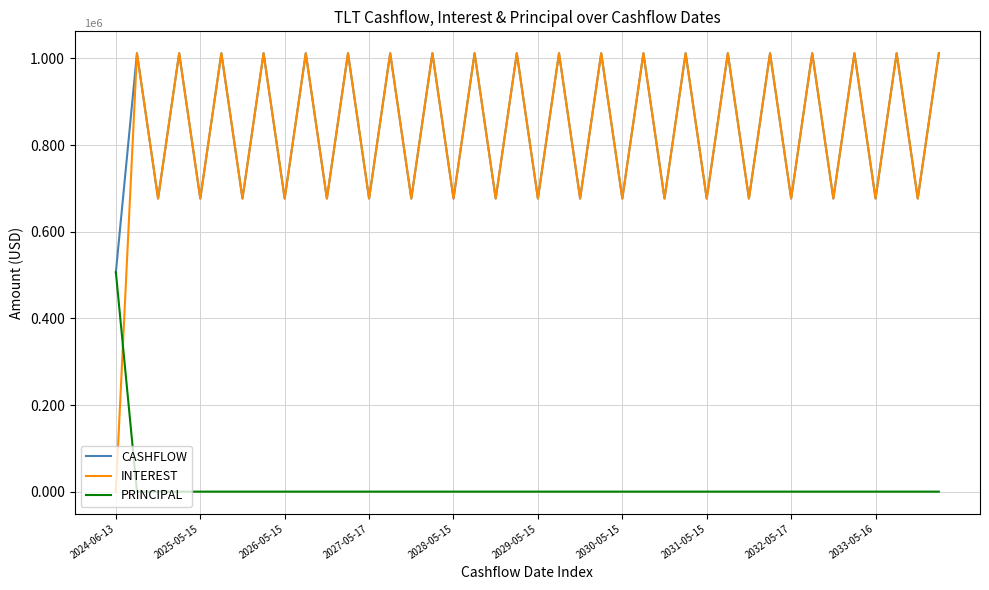

True or false: CASHFLOW has more than 0 interior local peaks.

True